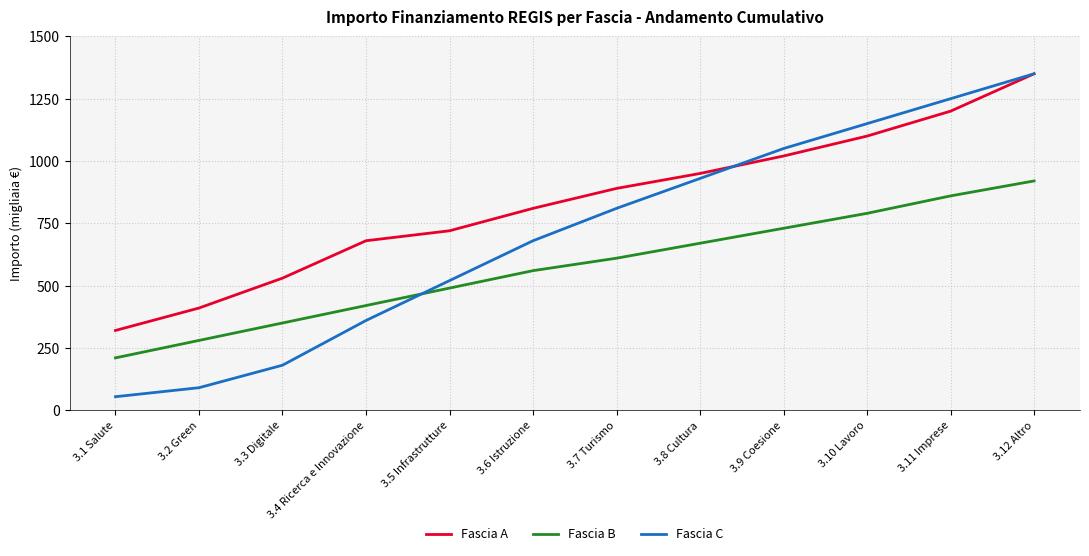

Does the chart have visible grid lines?

Yes